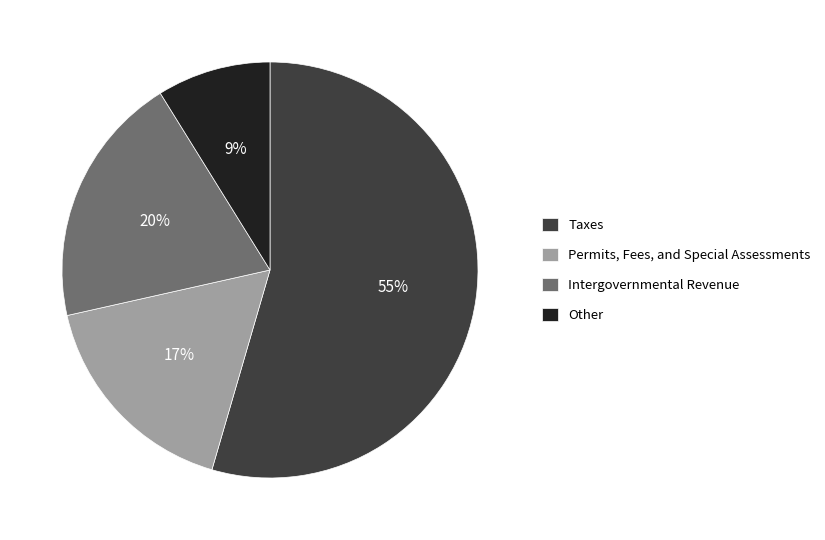

To the nearest percent, what is the combined percentage of Intergovernmental Revenue and Permits, Fees, and Special Assessments?

37%